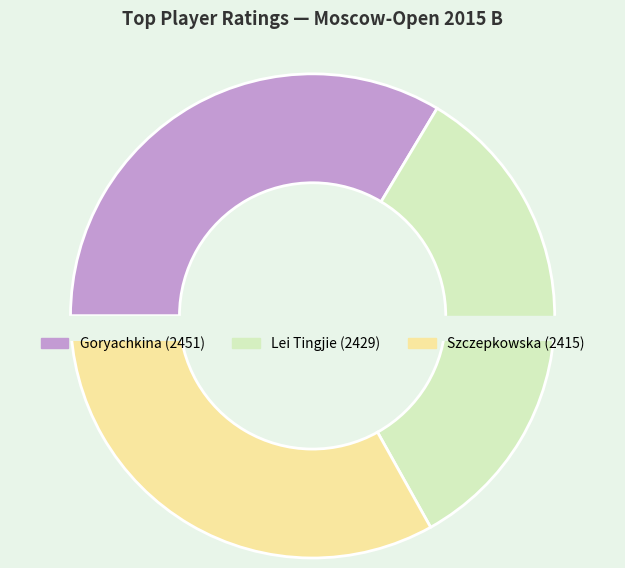

Is there a majority slice in this chart?

No